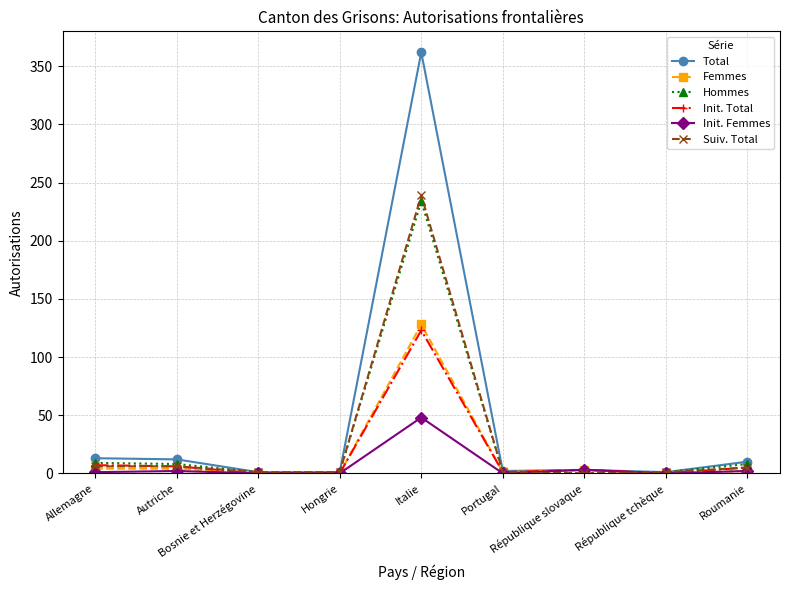

Which series has the largest total across all categories?

Total